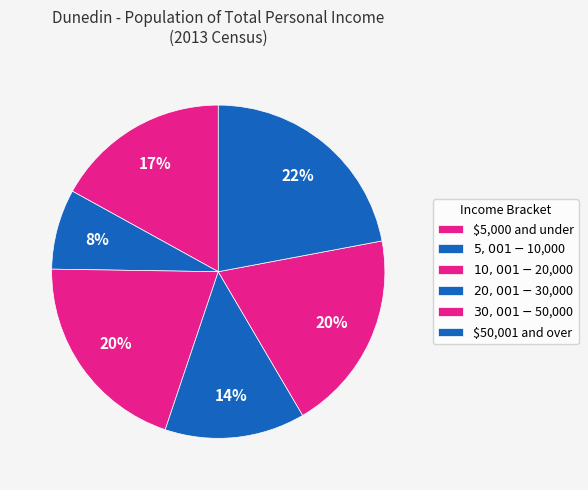

How many slices are in this pie chart?

6